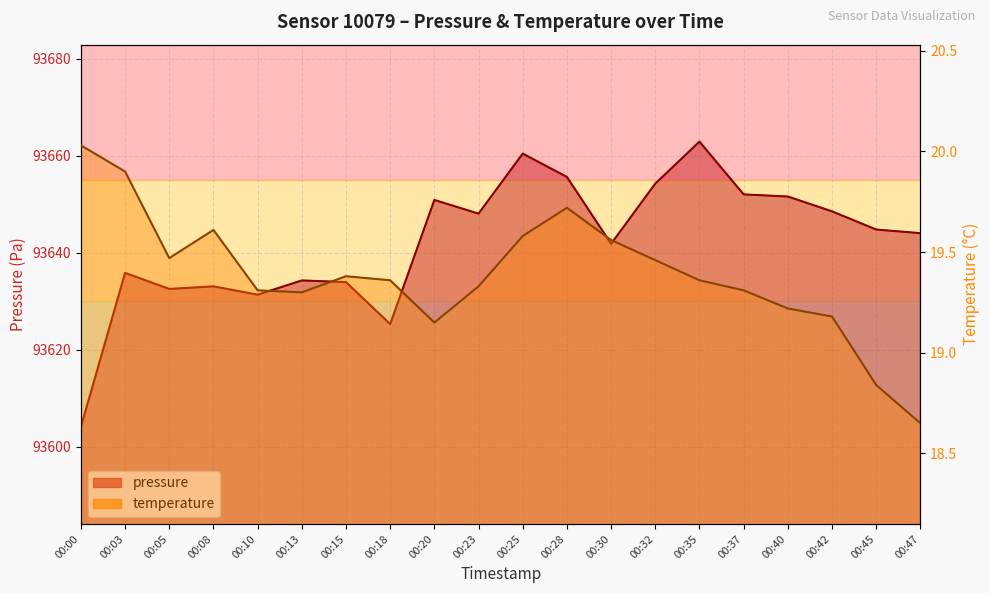

What is the difference between the temperature values at 00:35 and 00:40?

0.1